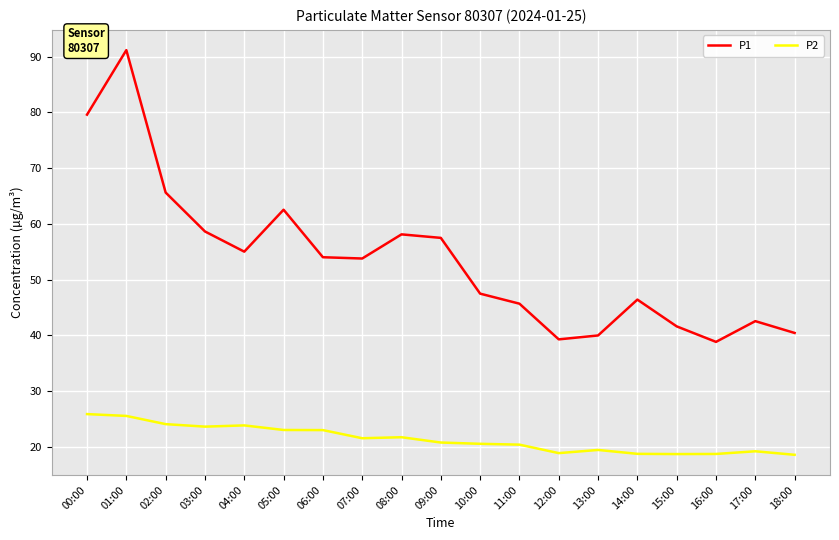

What is the total value across all series at 18:00?

59.1